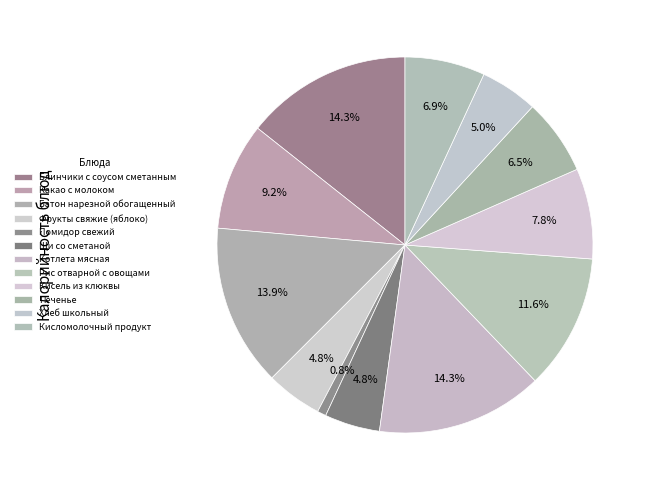

Is it true that Щи со сметаной is 5% of the pie?

True